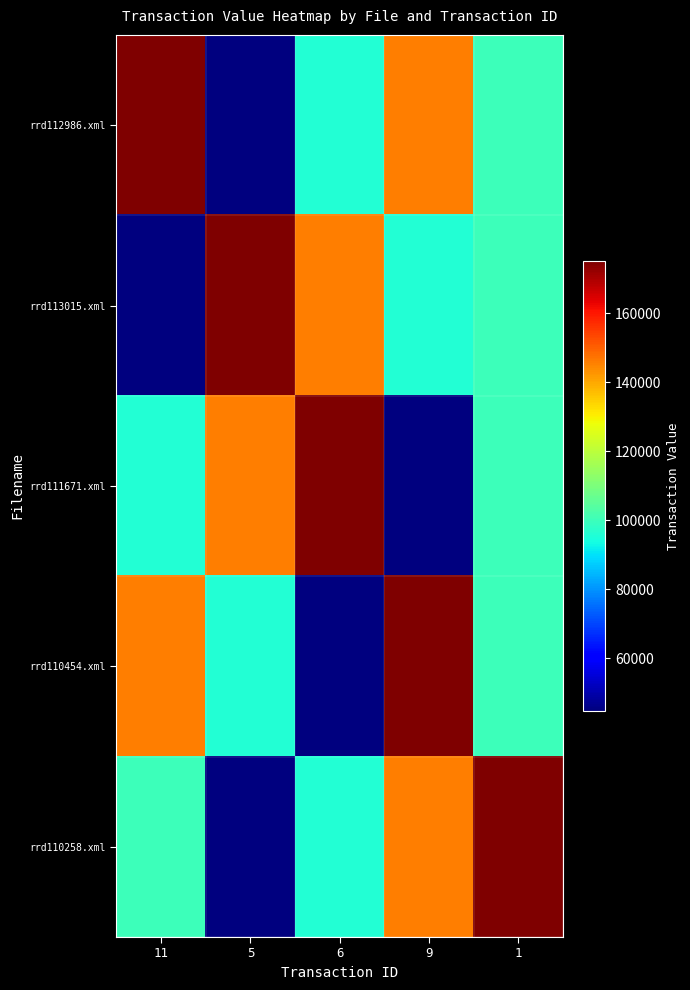

What is the total value across all series at 6?

557153